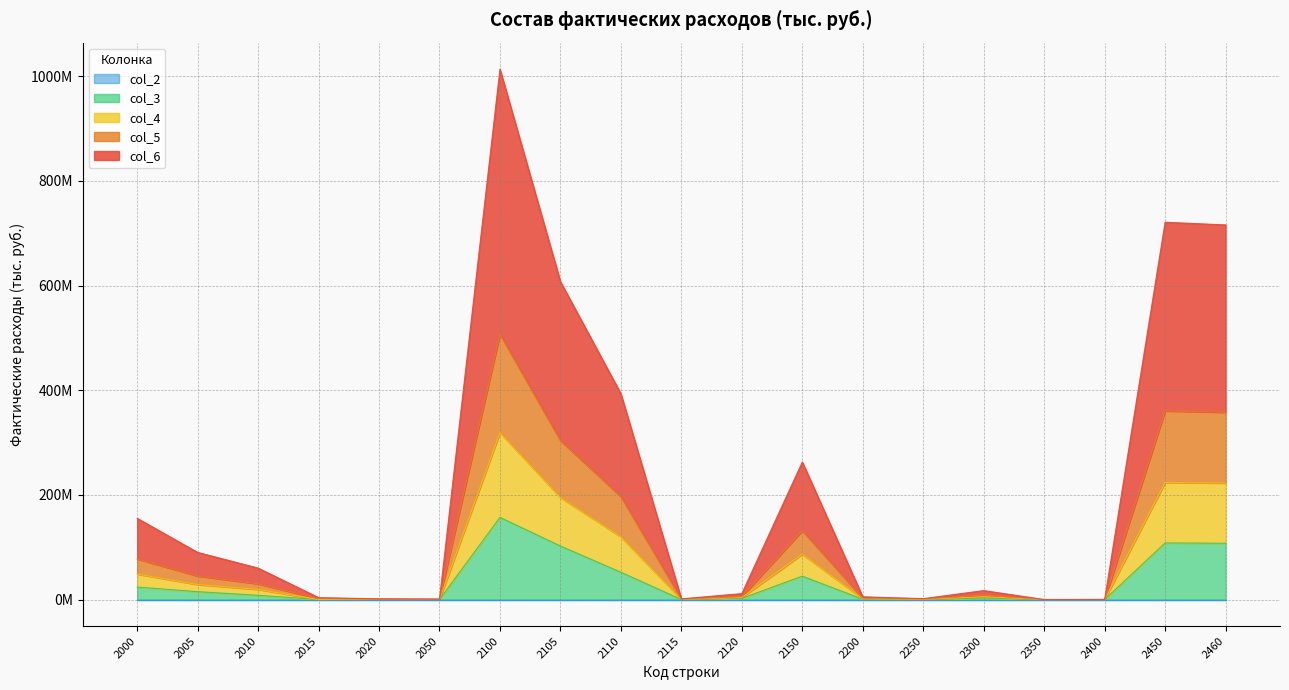

At which category does col_5 reach its first local valley?

2050